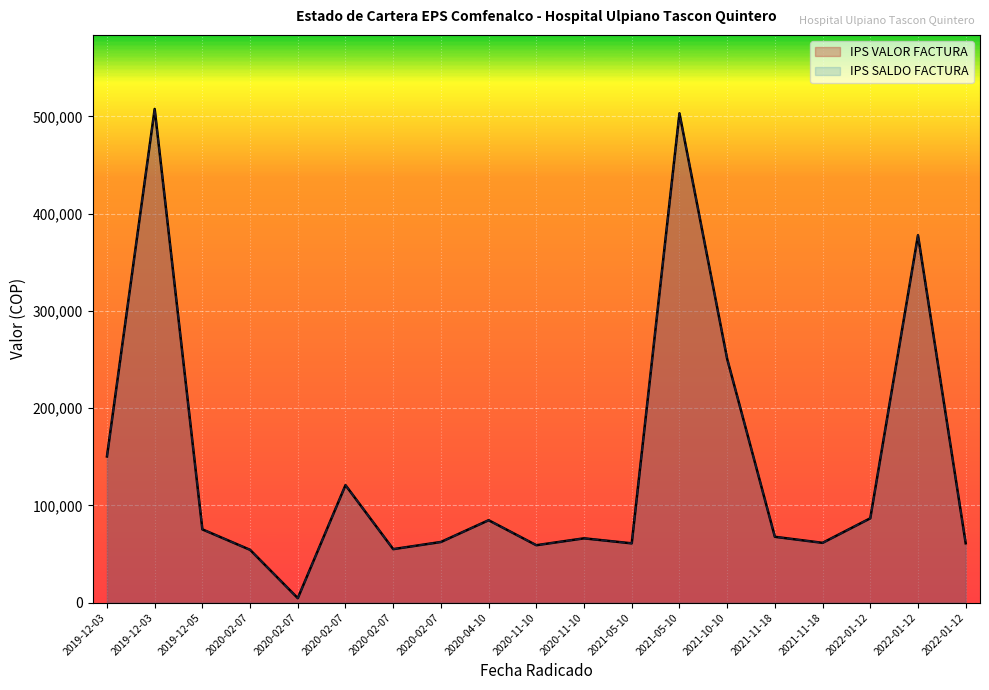

Which series changed the most between 2019-12-03 and 2022-01-12?

IPS VALOR FACTURA